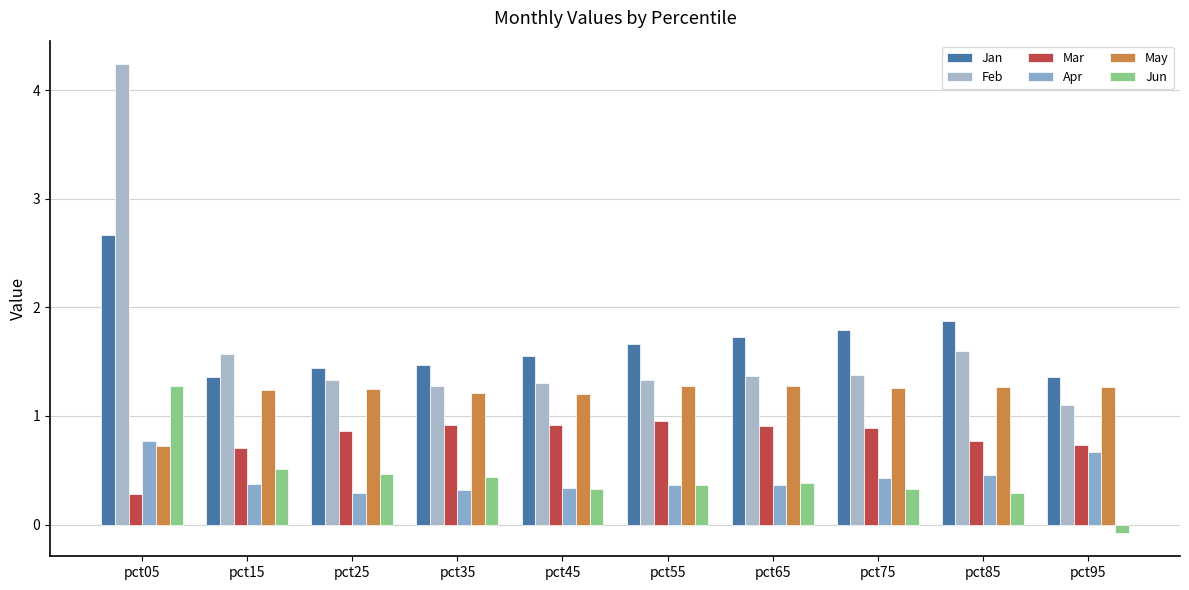

How many categories are shown in the chart?

10